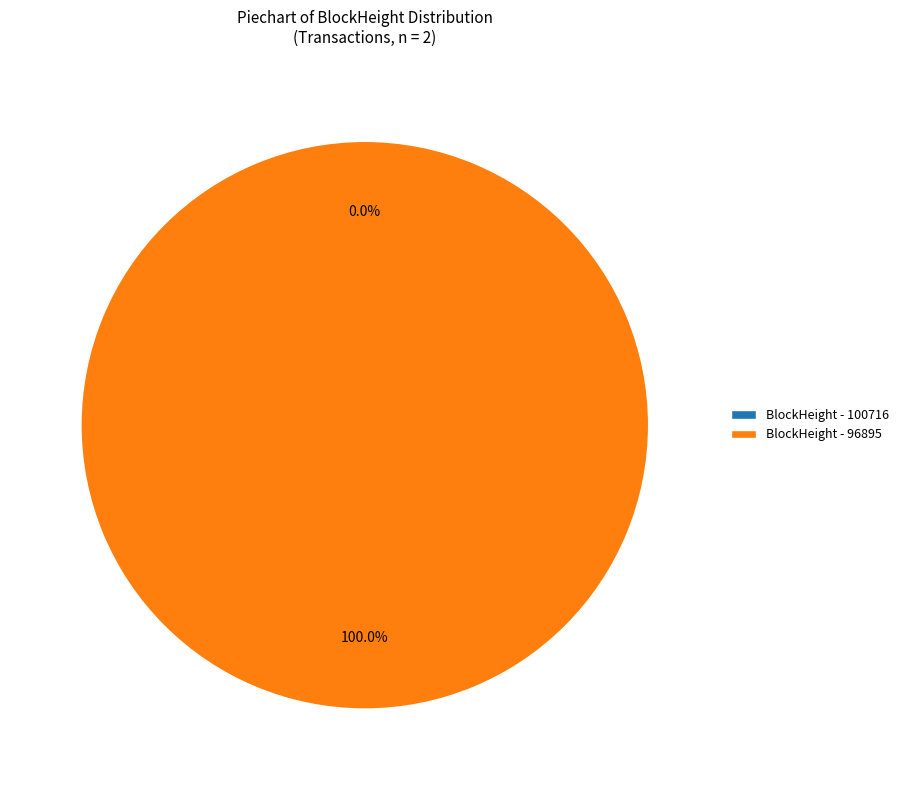

Does 100716 account for over 50% of the chart?

No